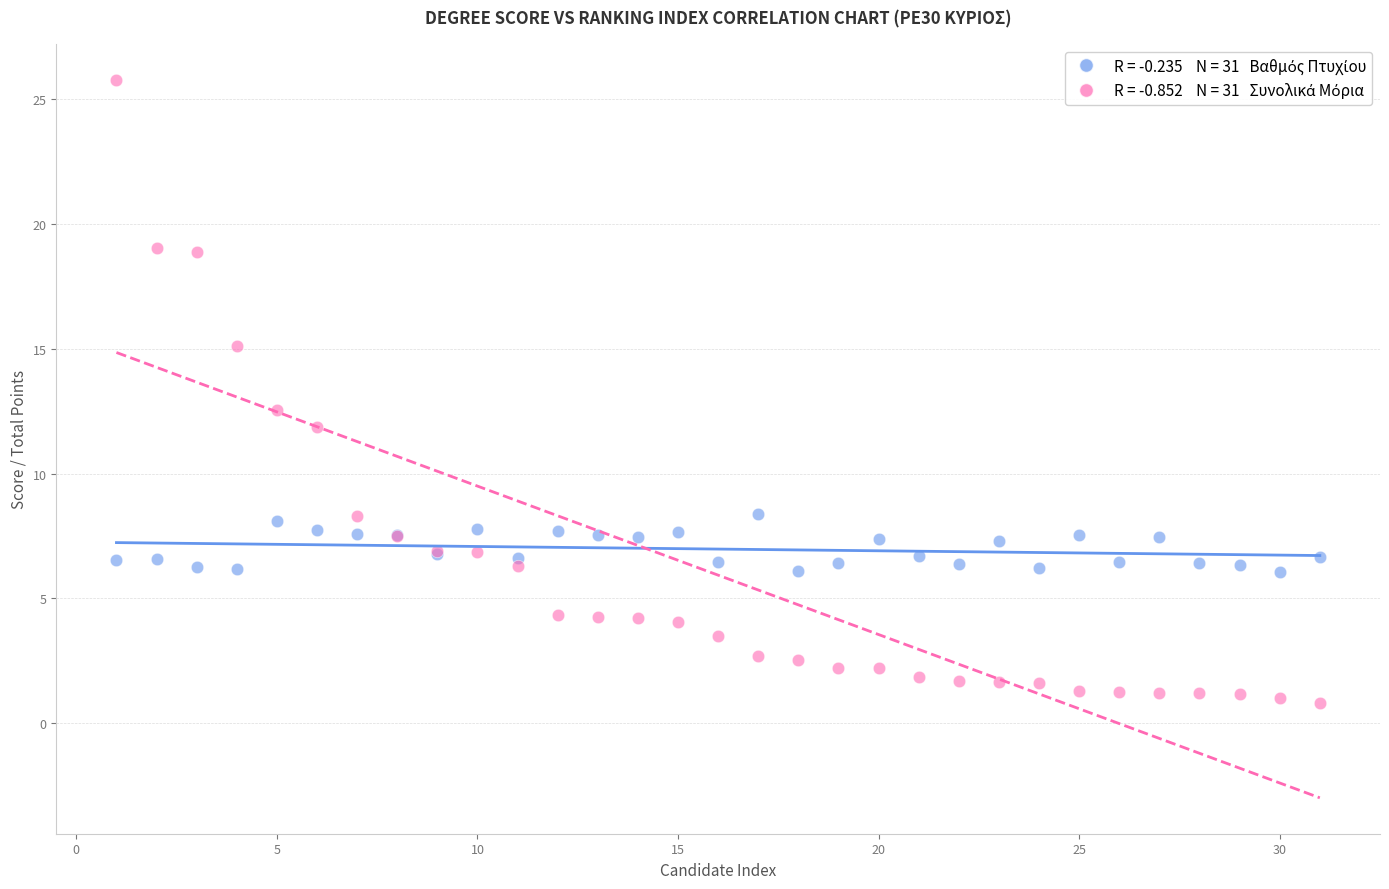

Across all series, what Y value is closest to 13?

12.5